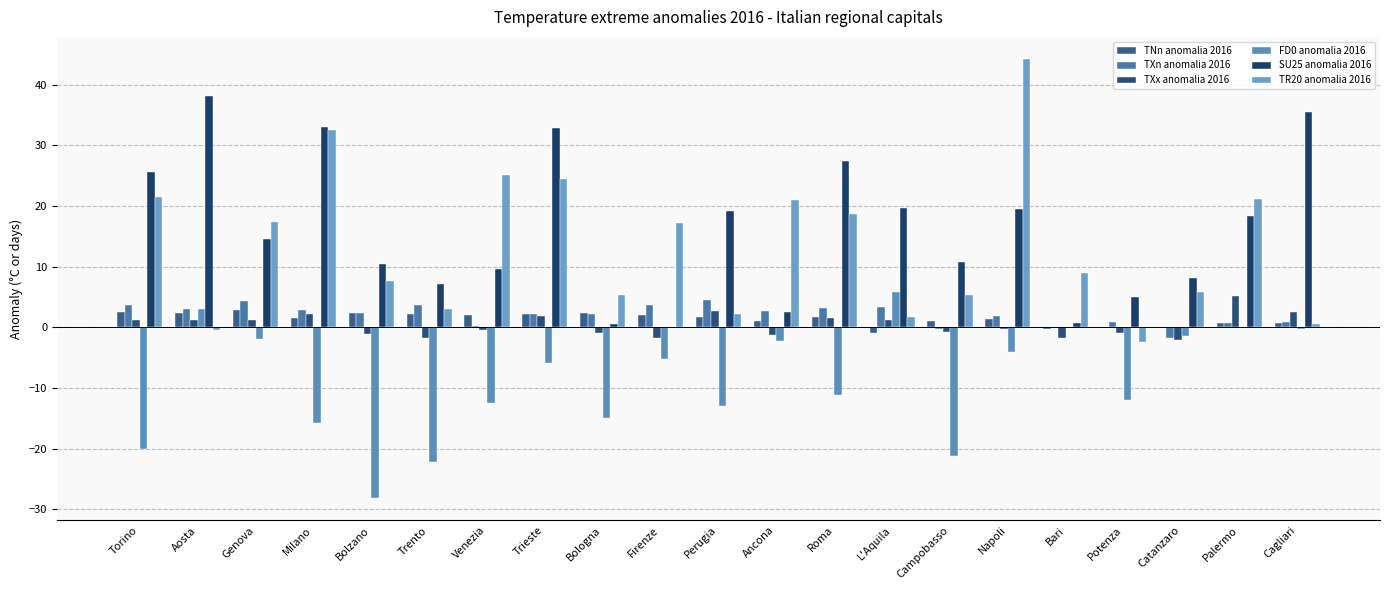

Which has a higher value, Bari or Napoli?

Napoli